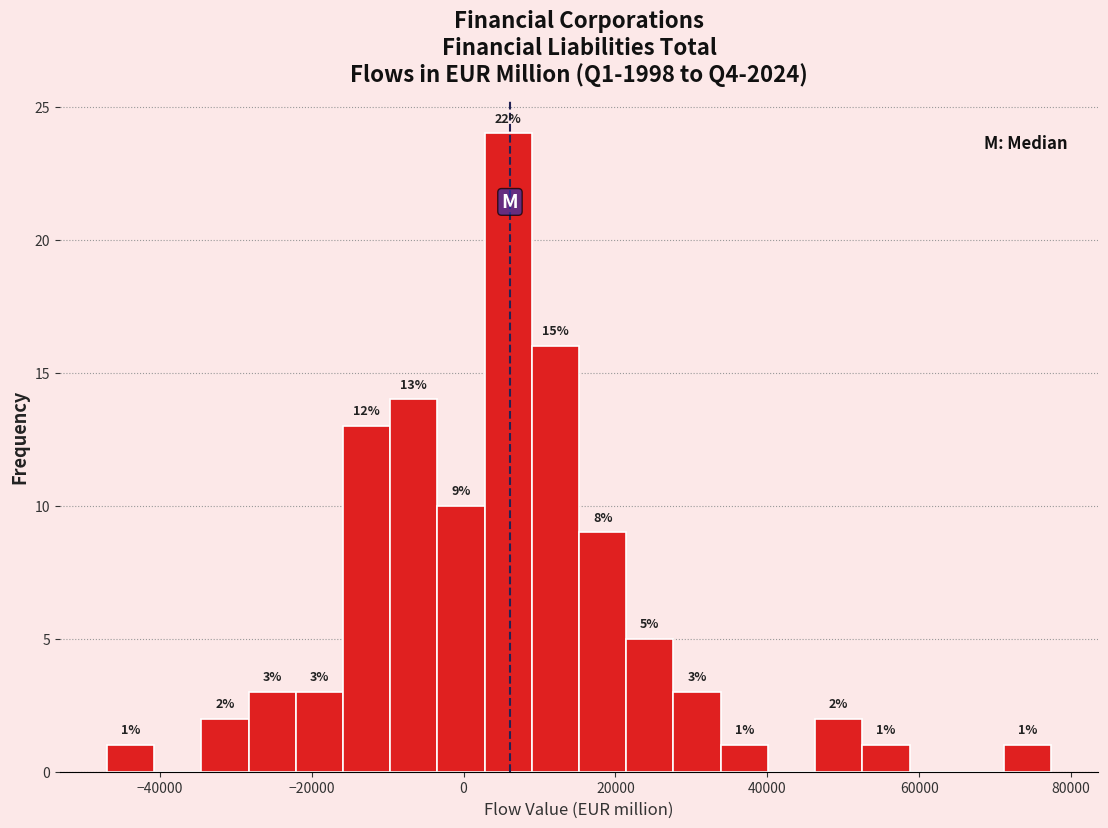

Around what value on the x-axis is the tallest bar? Give the approximate position of its centre, as read against the axis.

6000